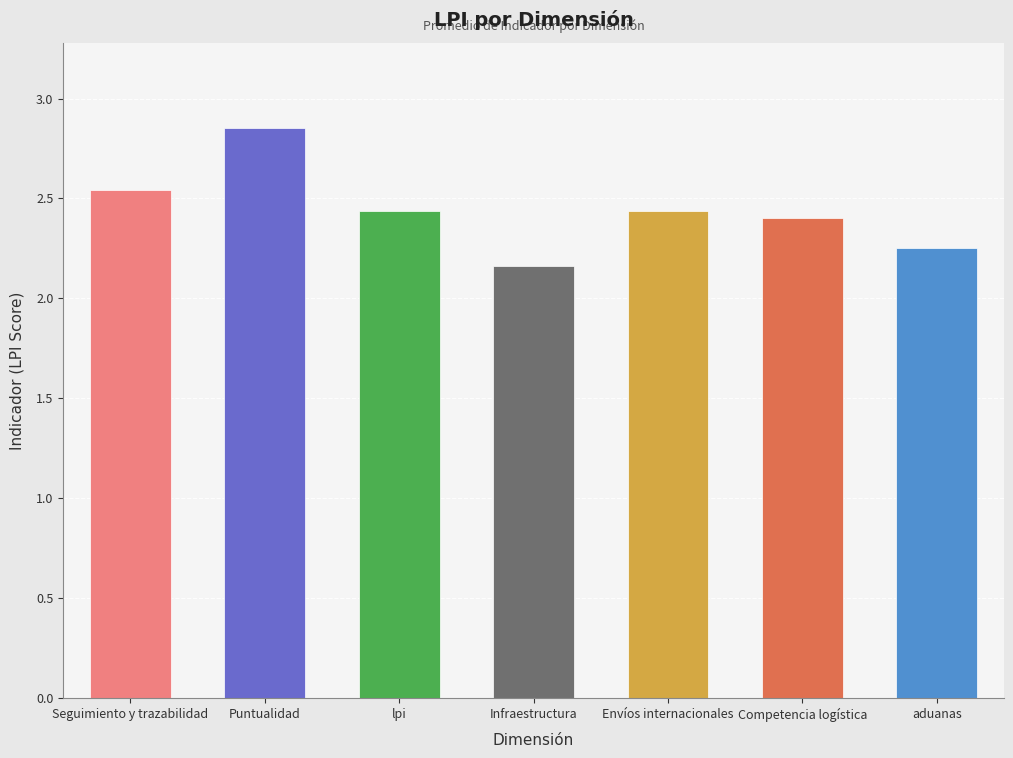

Which category has the lowest value across all series?

Infraestructura